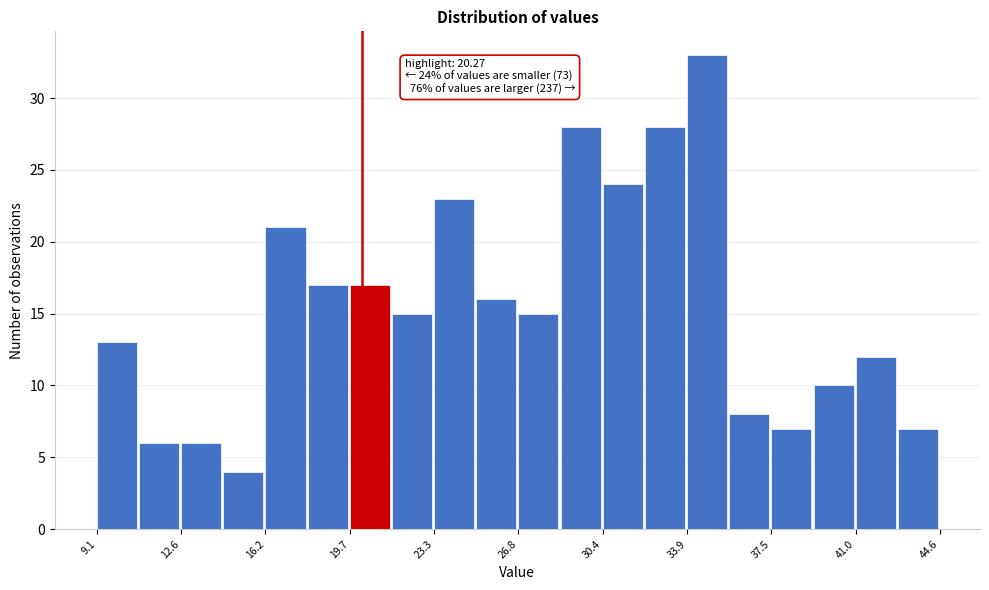

Around what value on the x-axis is the tallest bar? Give the approximate position of its centre, as read against the axis.

35.0